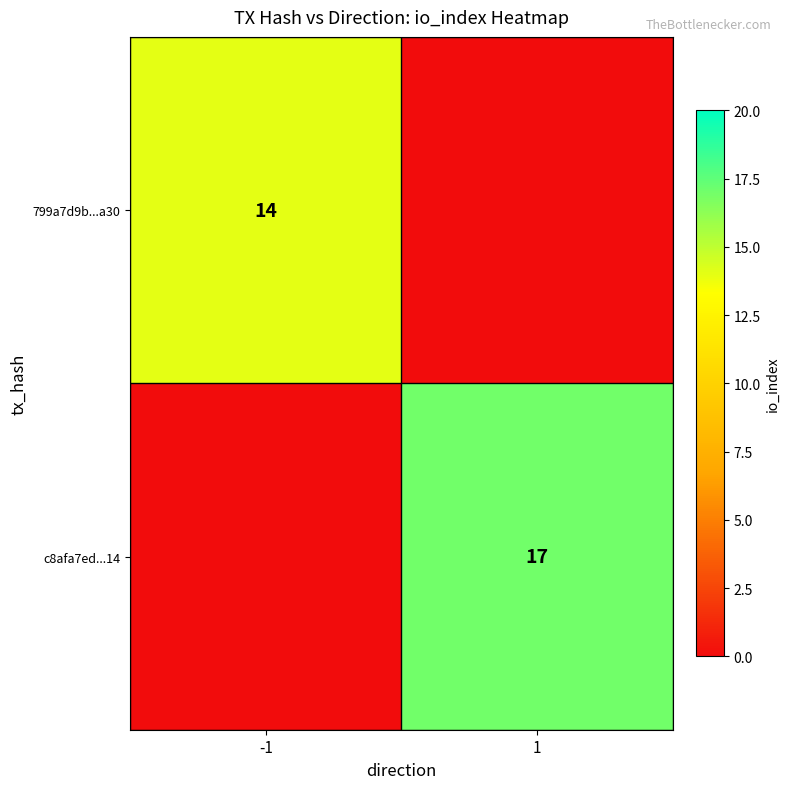

The c8afa7ed...14 series shows 17 at 1. True or false?

True